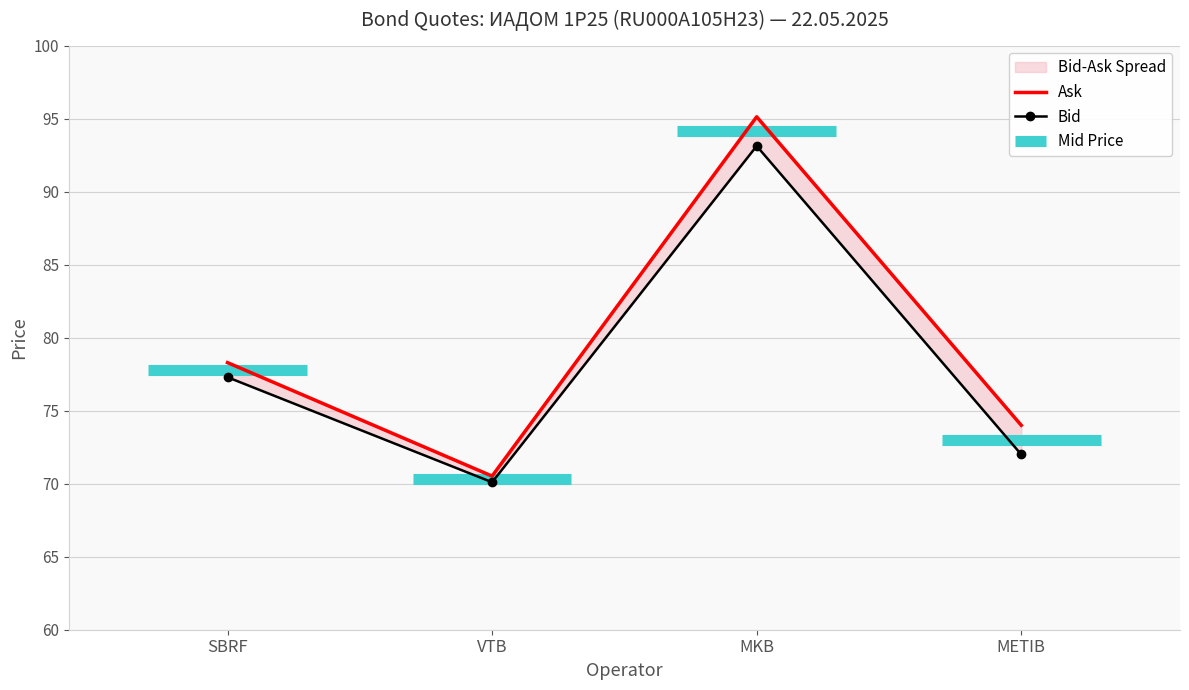

What is the difference between the maximum and minimum values in the Ask series?

24.6